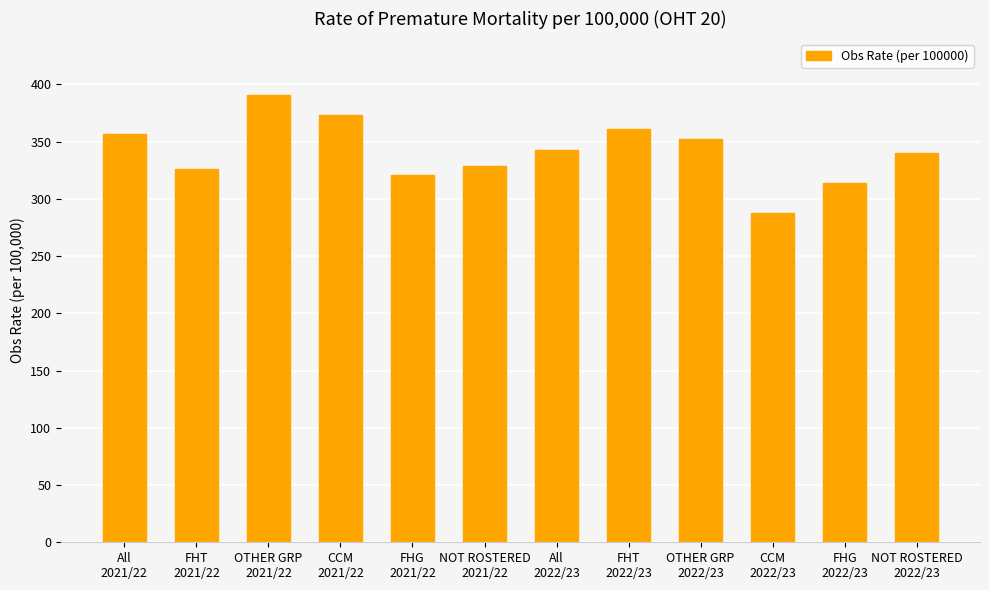

What is the sum of all values?

4094.0